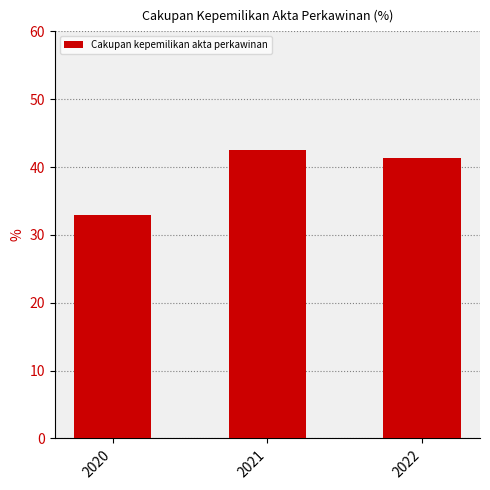

What is the maximum value shown in the chart?

42.5